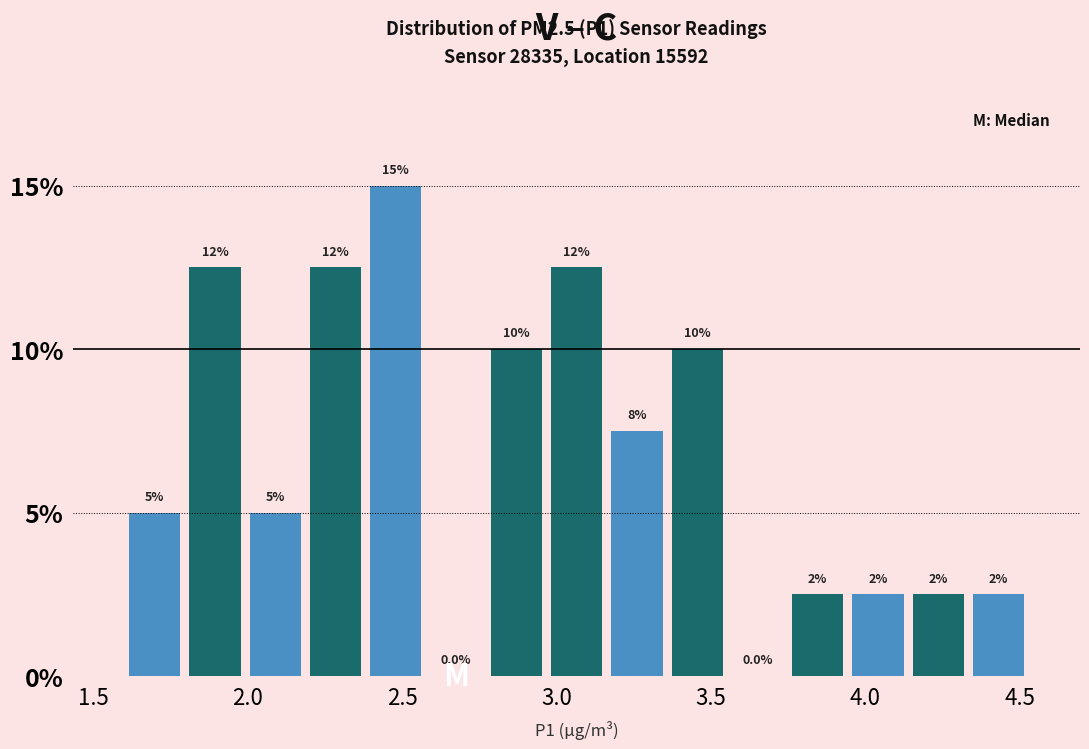

Around what value on the x-axis is the tallest bar? Give the approximate position of its centre, as read against the axis.

2.50